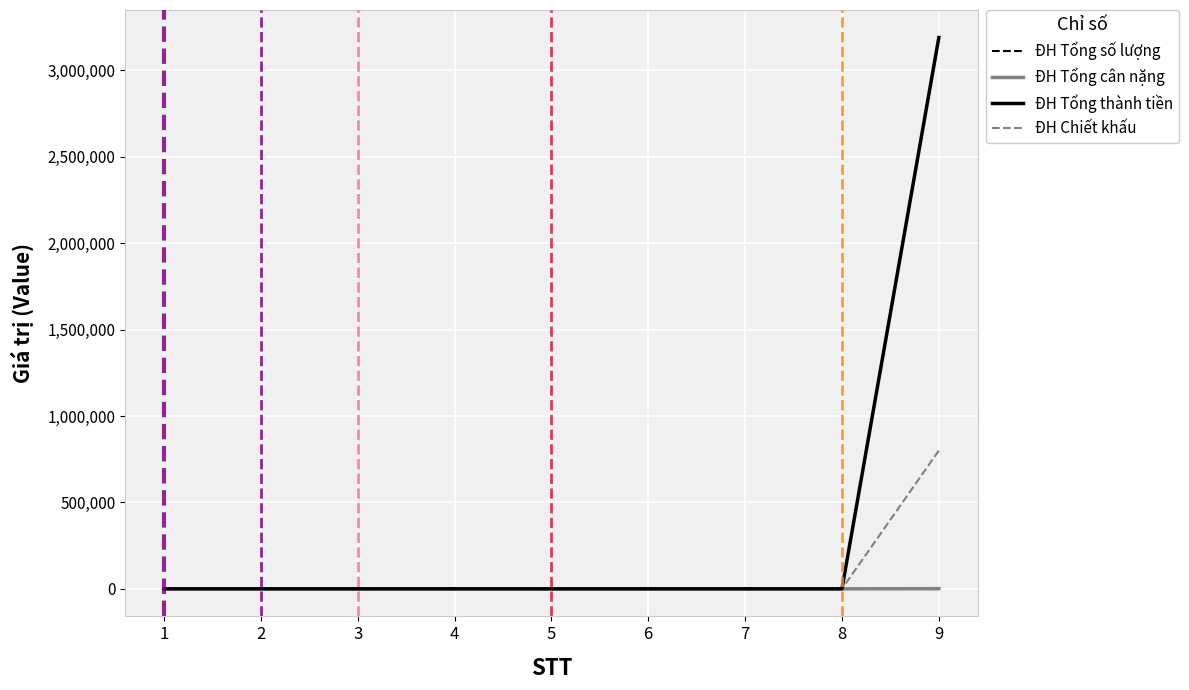

The value of ĐH Tổng thành tiền at 5 is 0. True or false?

True